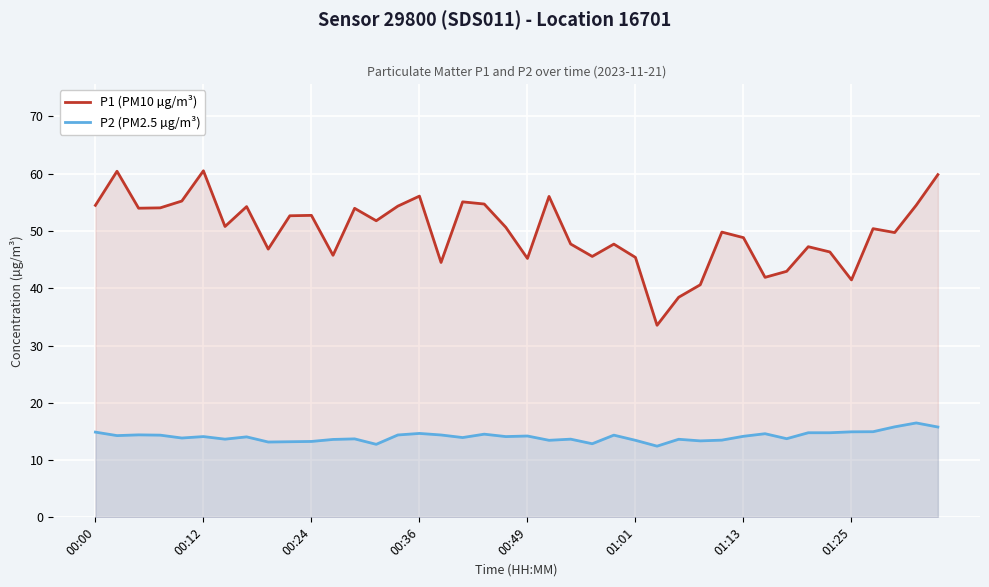

The P1 (PM10 µg/m³) series shows 44.5 at 16. True or false?

True